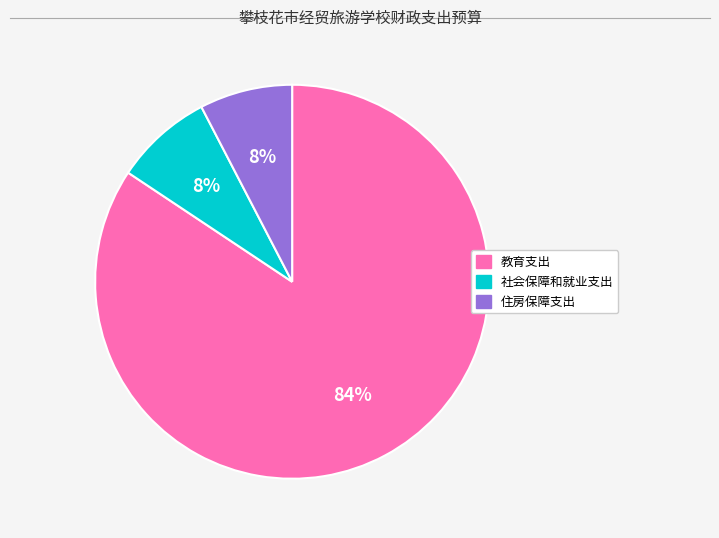

Combined, do 教育支出 and 社会保障和就业支出 account for over 50%?

Yes